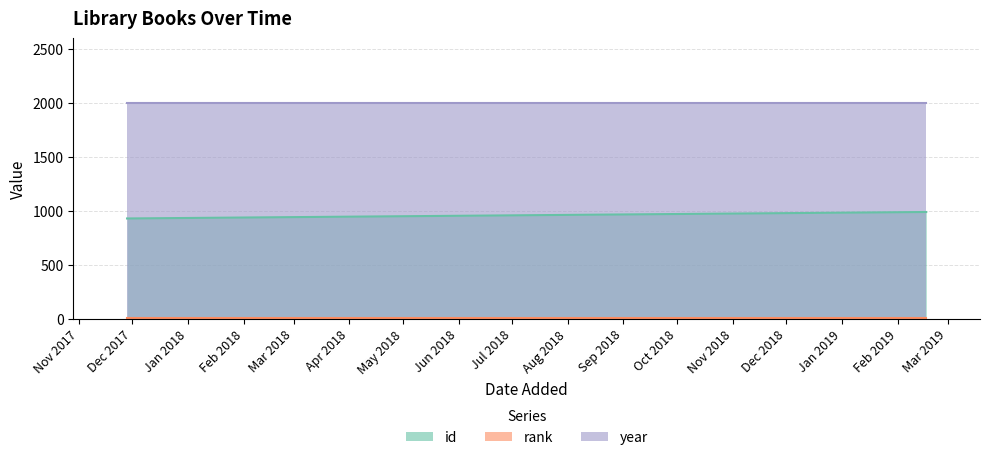

What value does the rank series have at 28/11/2017?

1